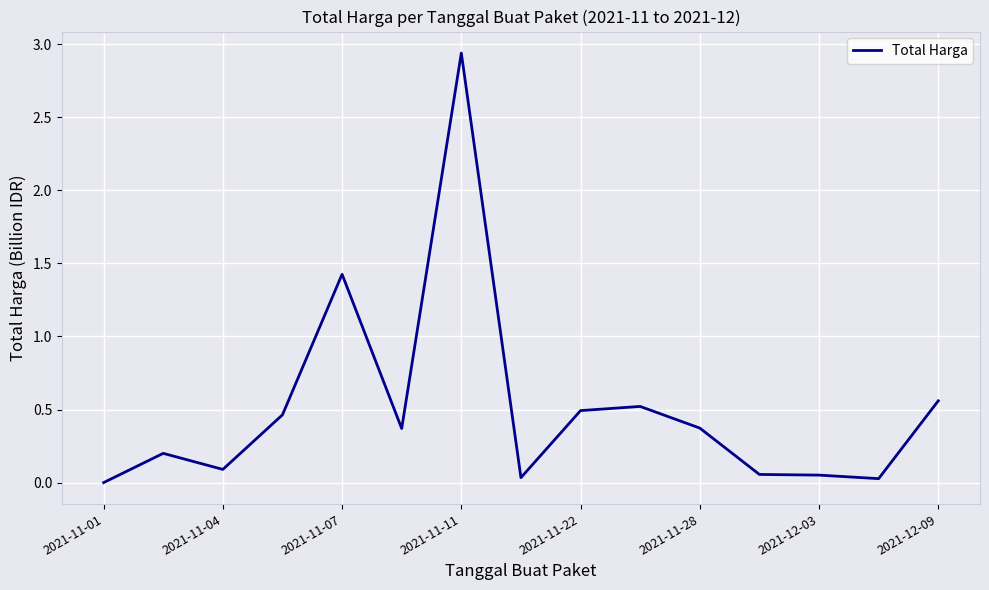

Does the chart display data point markers on the line(s)?

No